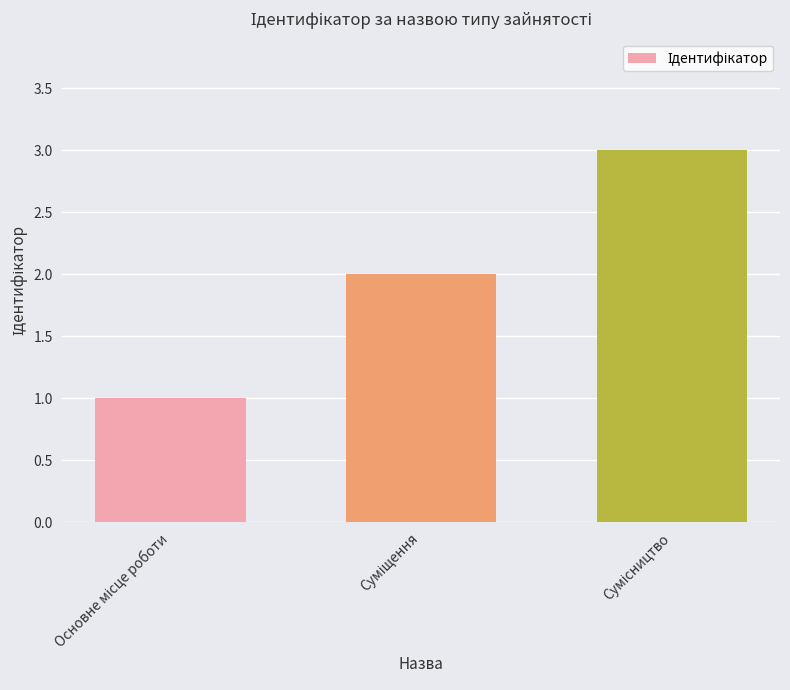

What is the difference between the second highest and minimum values?

1